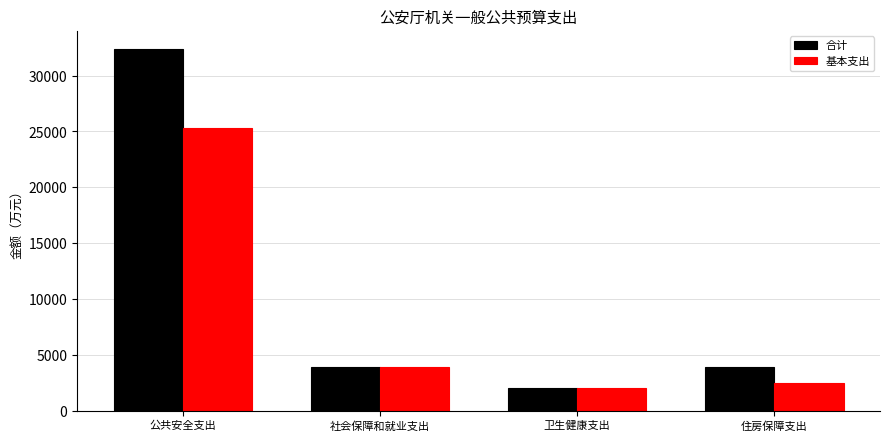

Are the bars grouped side by side (vs. stacked)?

Yes